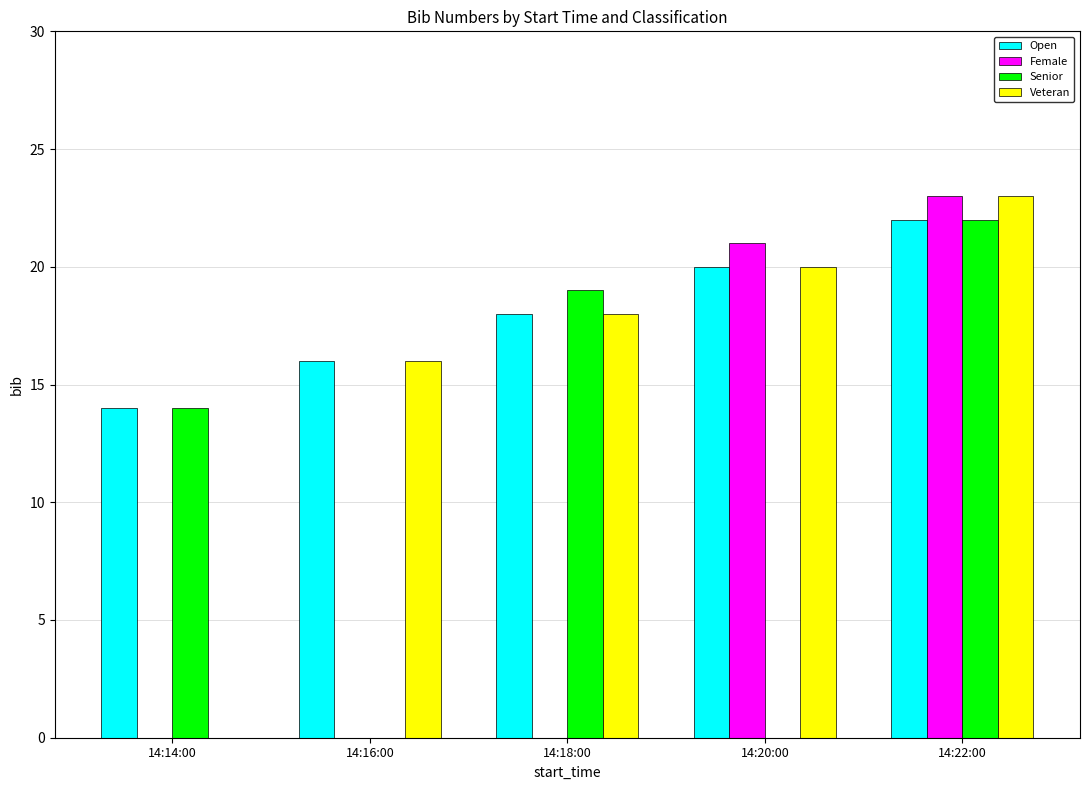

True or false: Female has a value of 15 at 14:22:00.

False